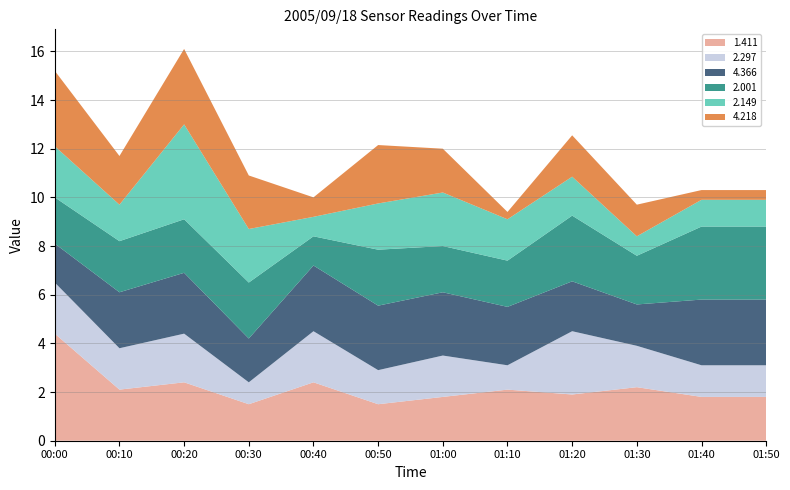

What is the total value across all series at 01:40?

10.3